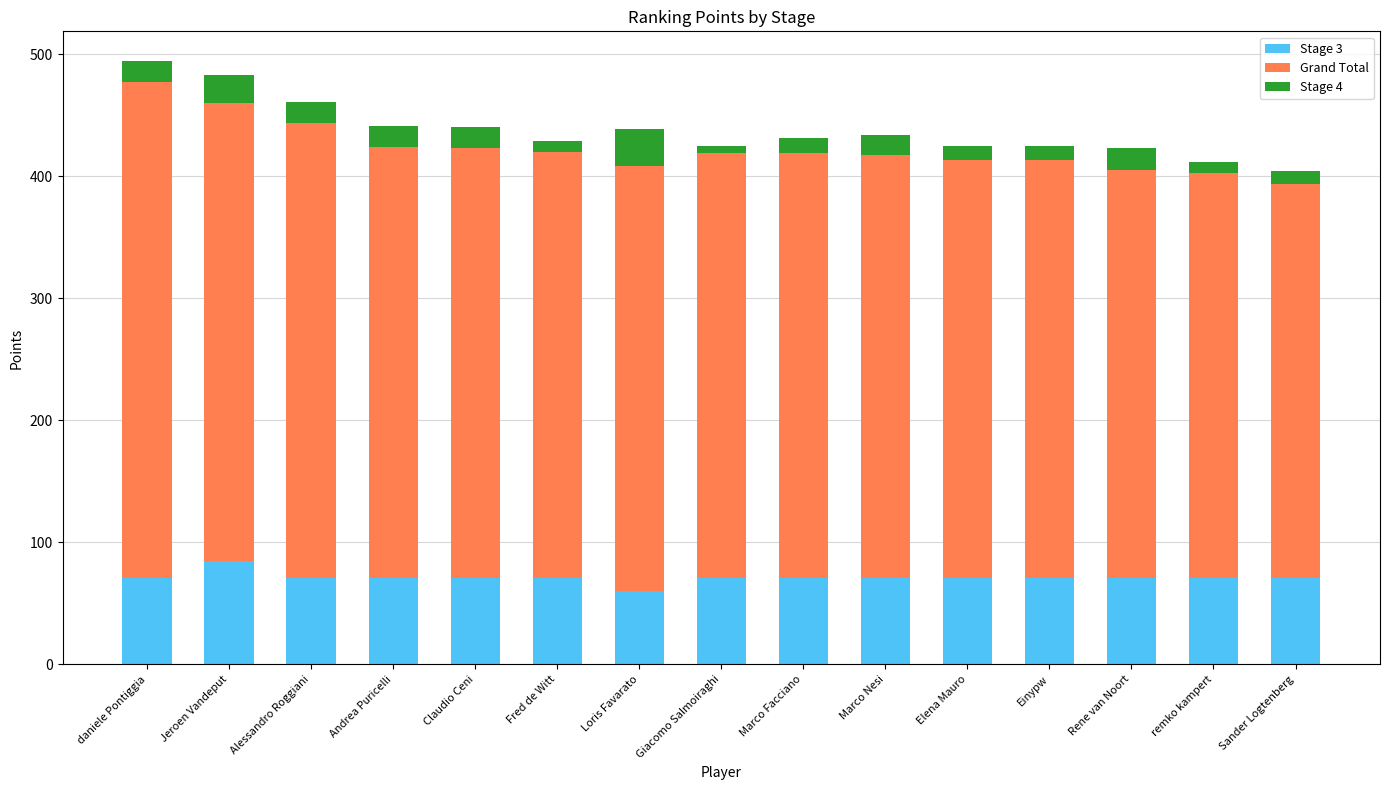

True or false: Stage 3 has a value of 60 at Loris Favarato.

True